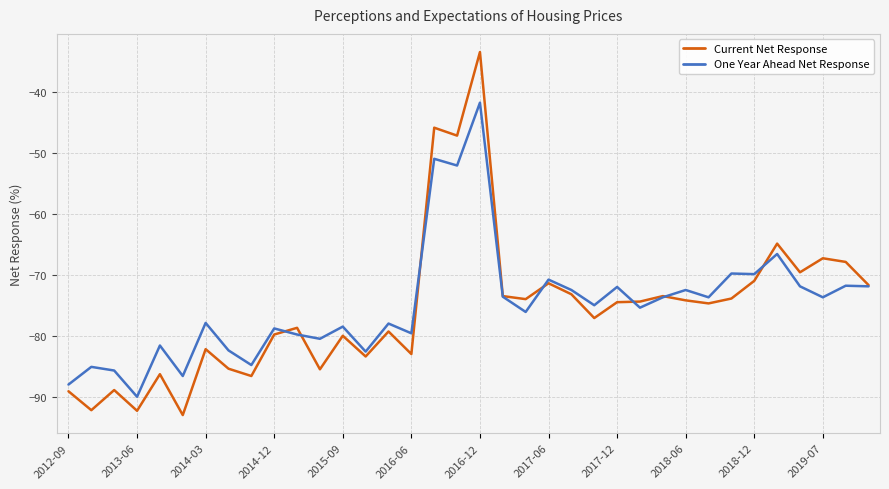

Count the number of categories in the chart.

36